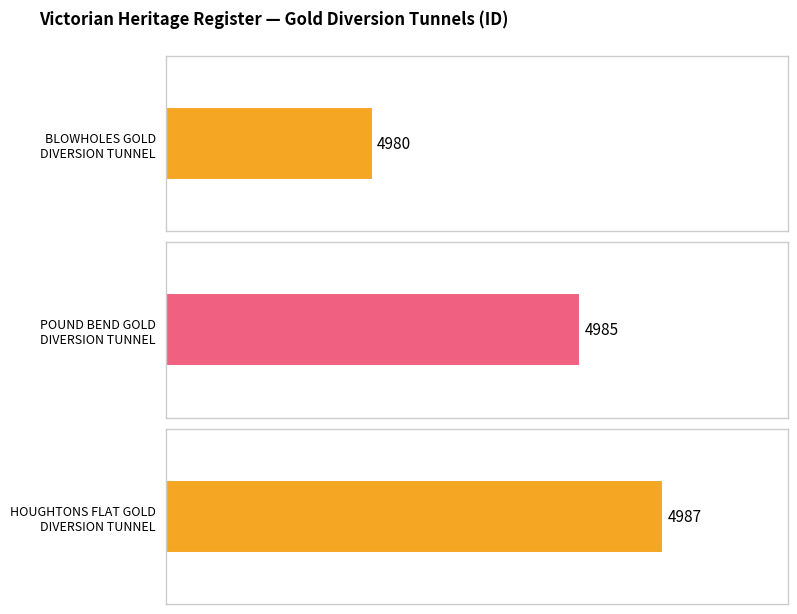

Is it true that the value at HOUGHTONS FLAT GOLD
DIVERSION TUNNEL is 2343?

False